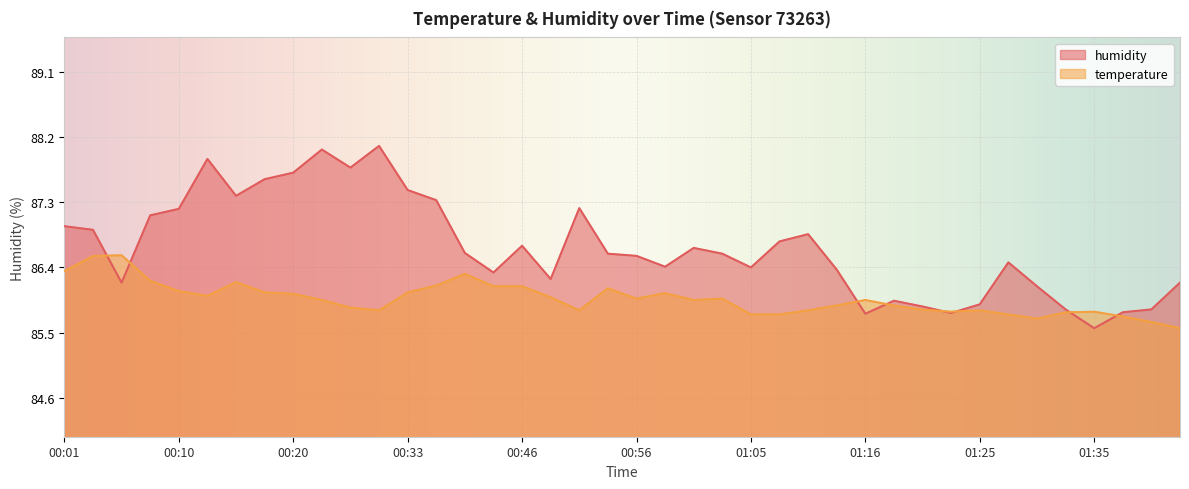

How many interior local valleys does the temperature series have?

7